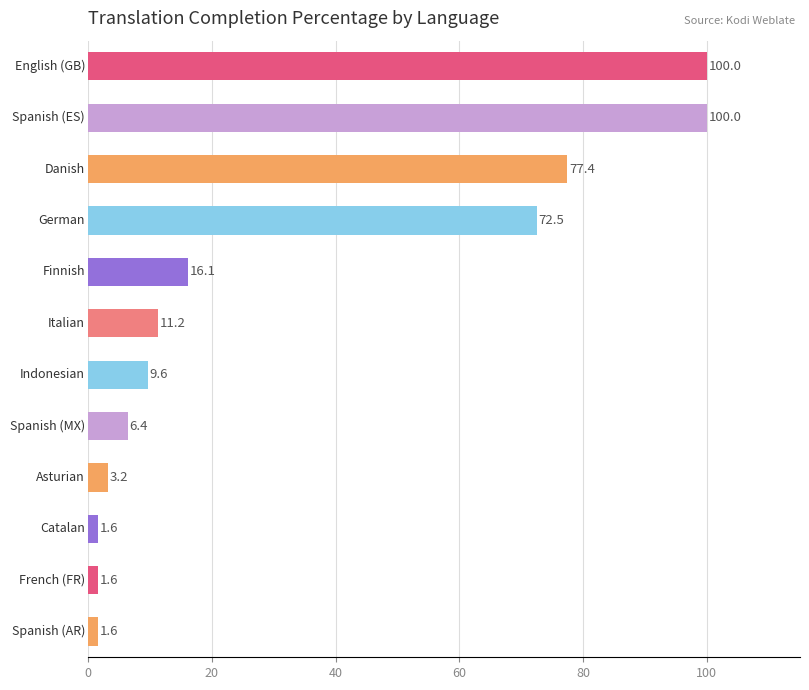

Does the chart contain any negative values?

No